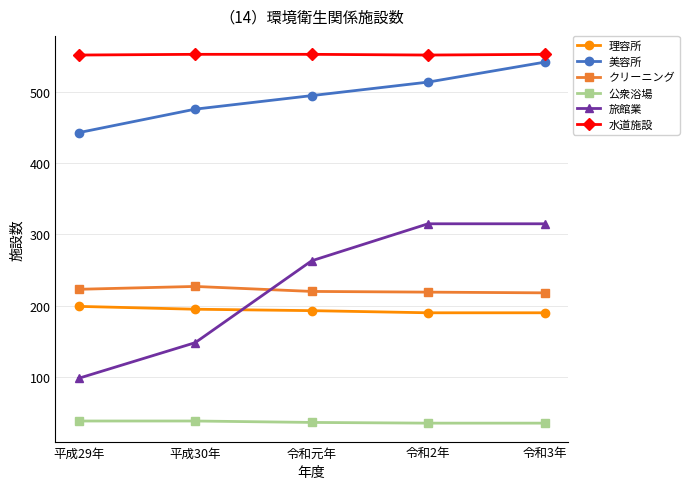

What is the greatest value displayed?

553